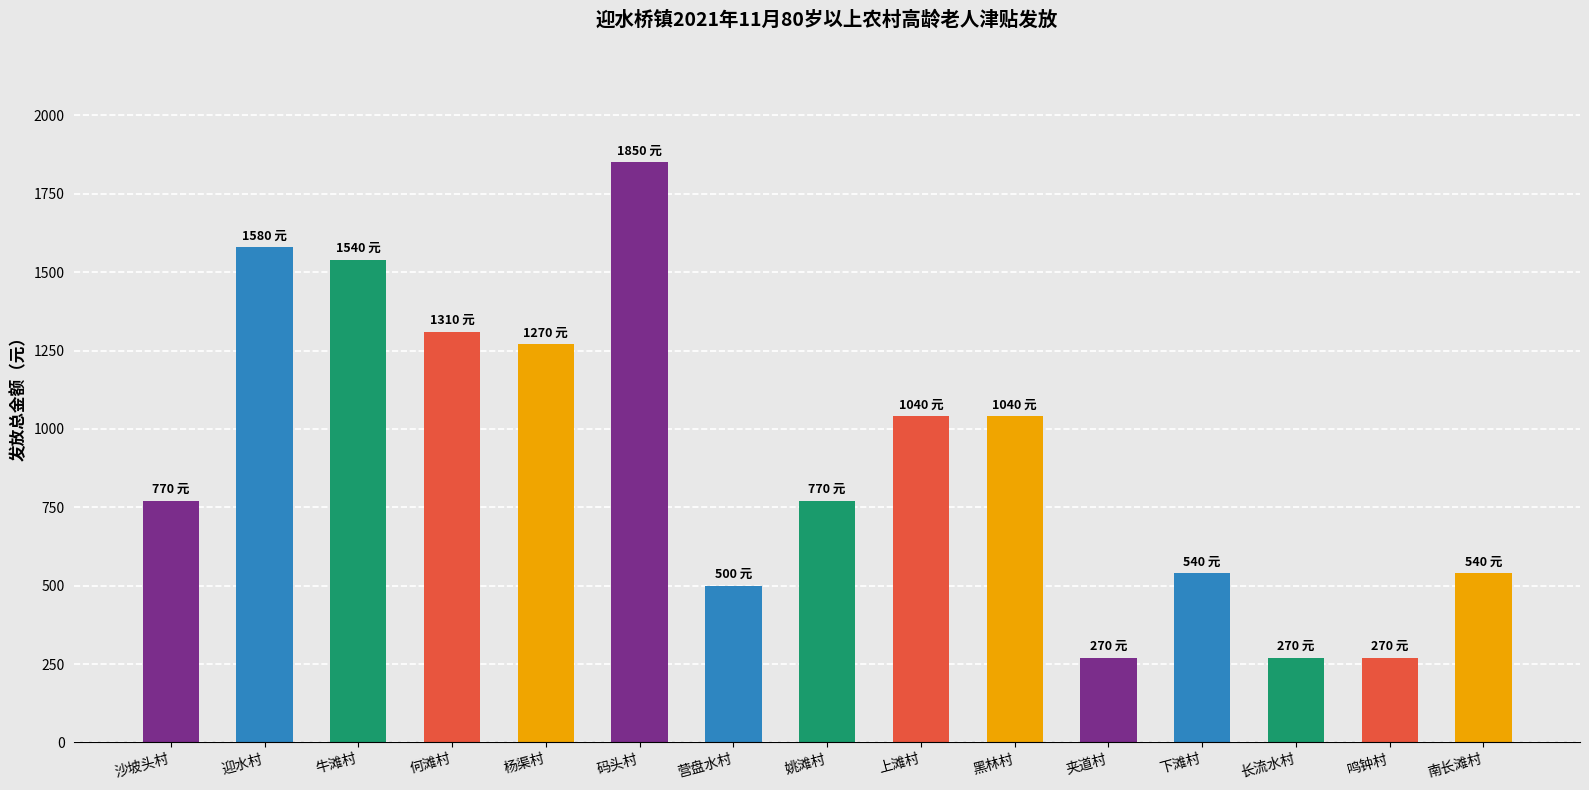

What is the change in value from 码头村 to 长流水村?

-1580